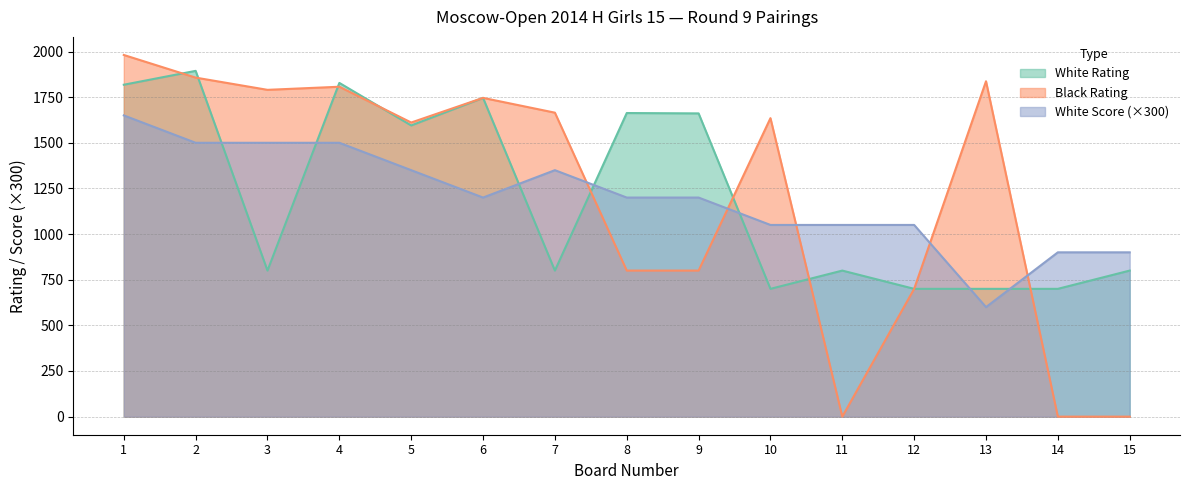

What is the value of the White Rating point at the 10th from the left?

700